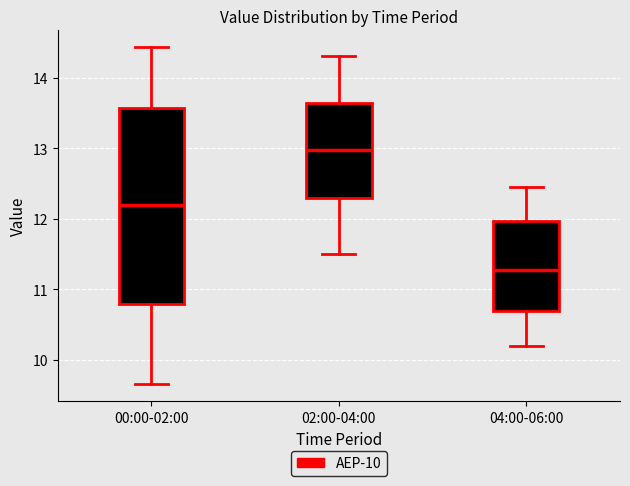

Comparing the boxes themselves (not the whiskers), which one is the tallest?

00:00-02:00